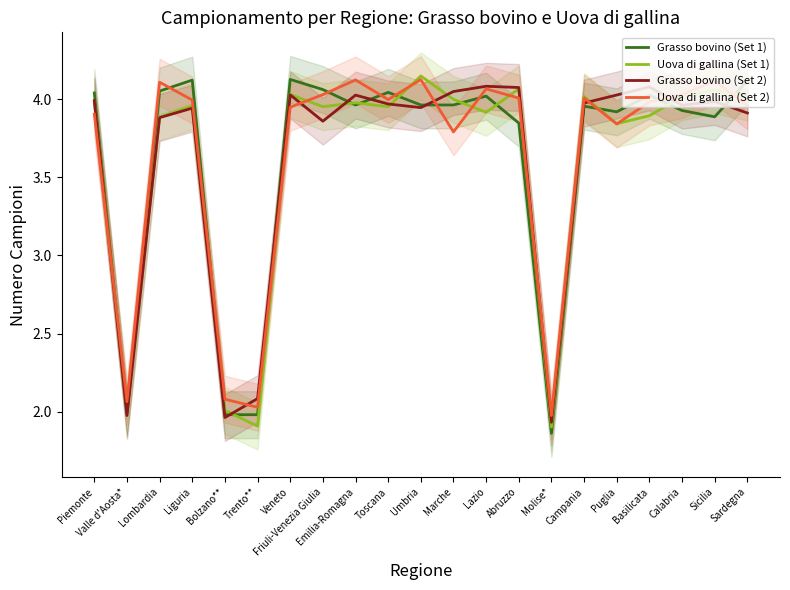

What are all the series names shown in the legend?

Grasso bovino (Set 1), Uova di gallina (Set 1), Grasso bovino (Set 2), Uova di gallina (Set 2)